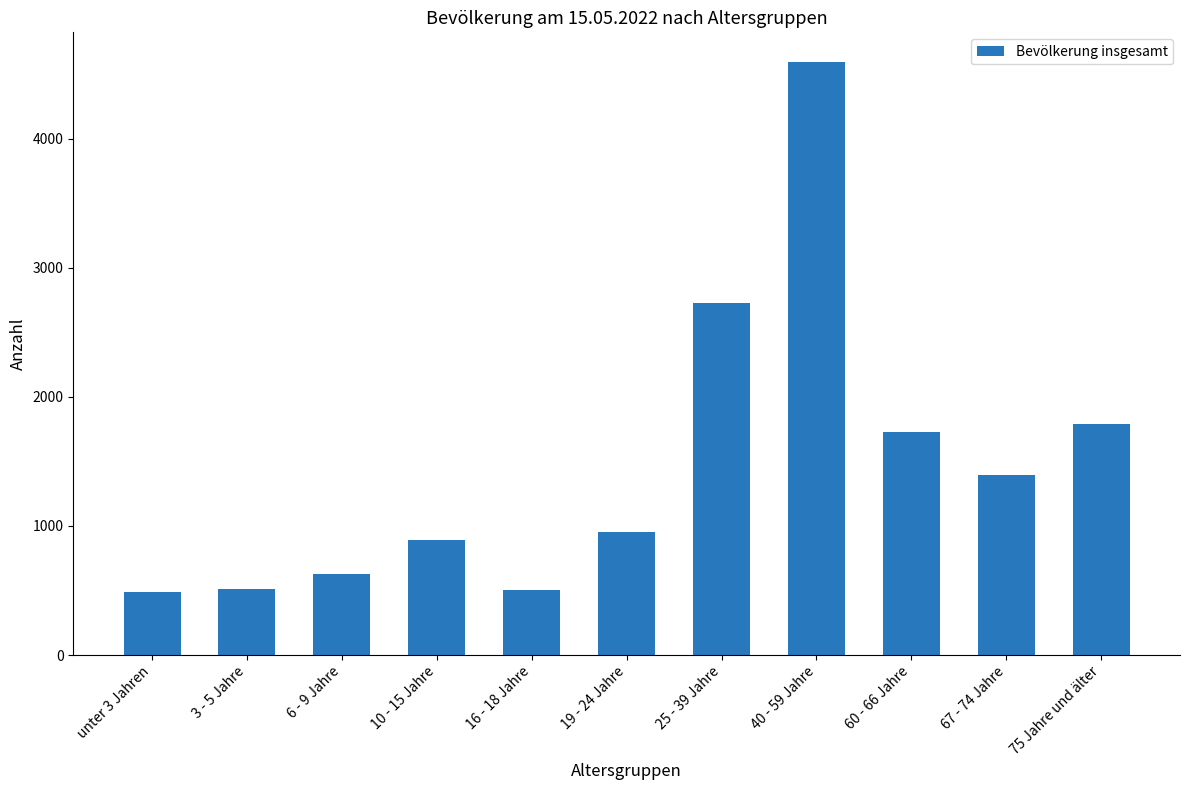

What is the change in value from 19 - 24 Jahre to 40 - 59 Jahre?

+3646